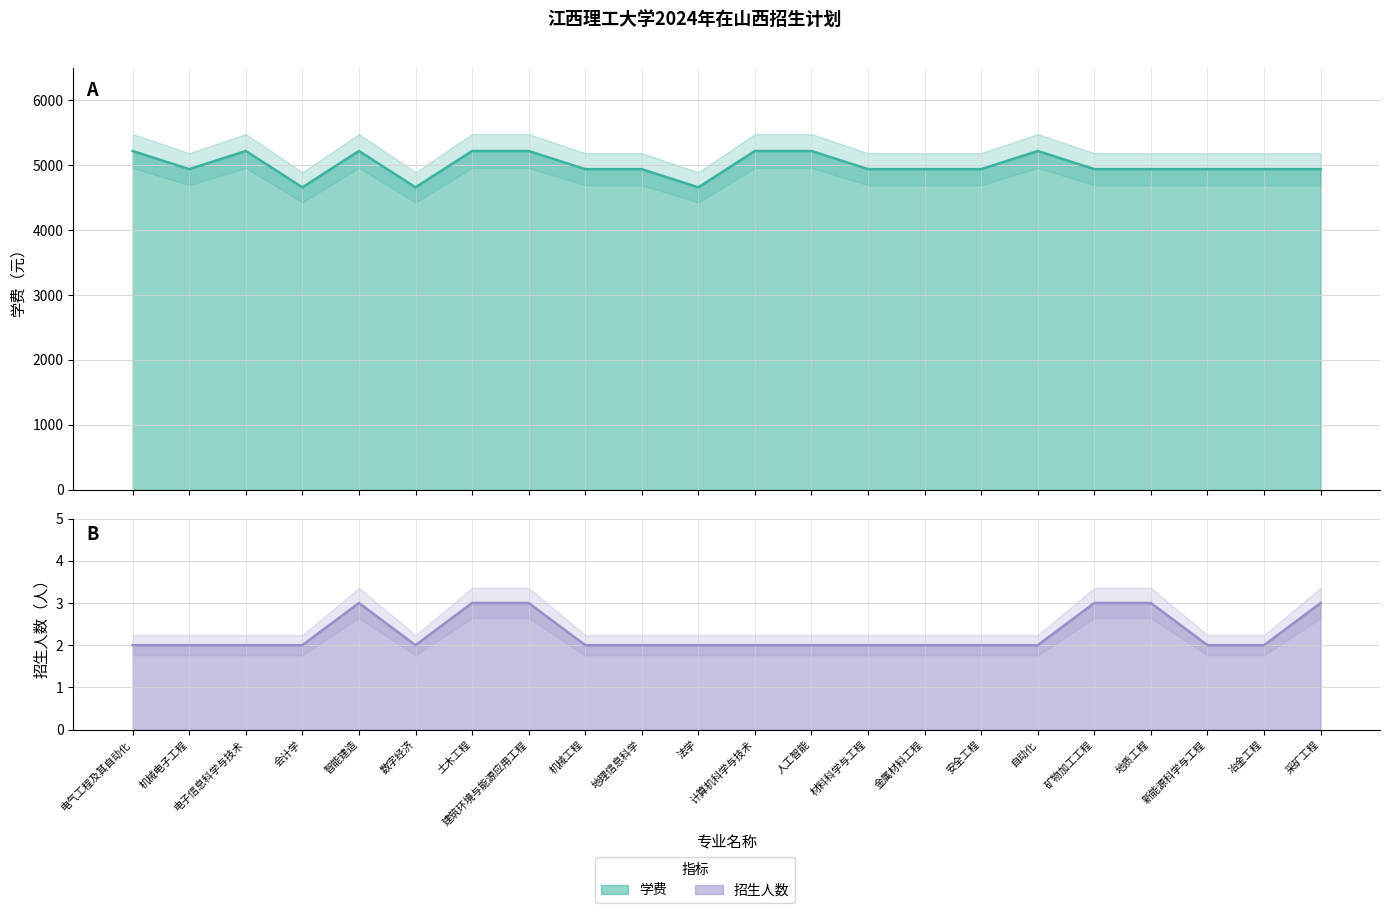

At 自动化, list the series in order from largest to smallest.

学费, 招生人数